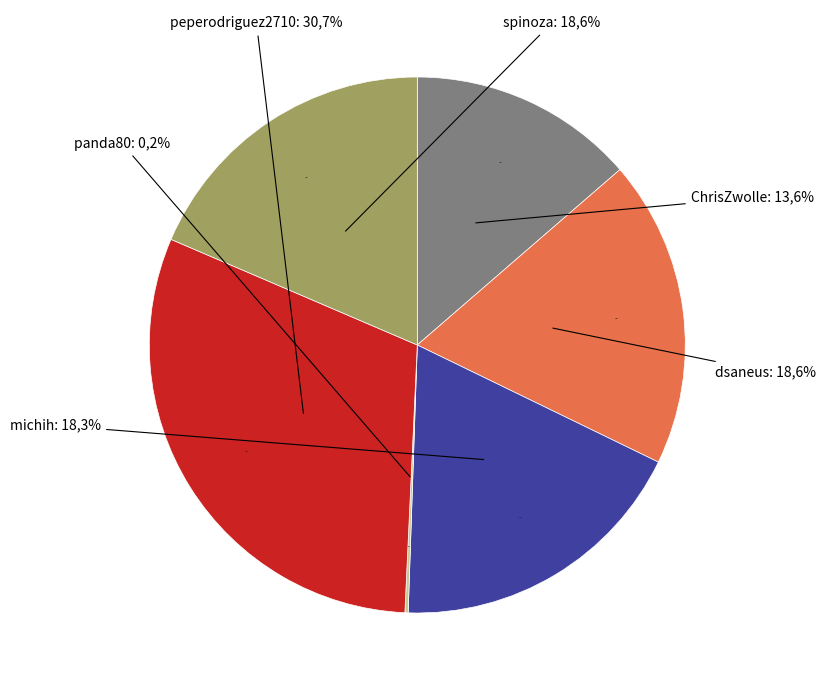

Does any single category account for the majority?

No